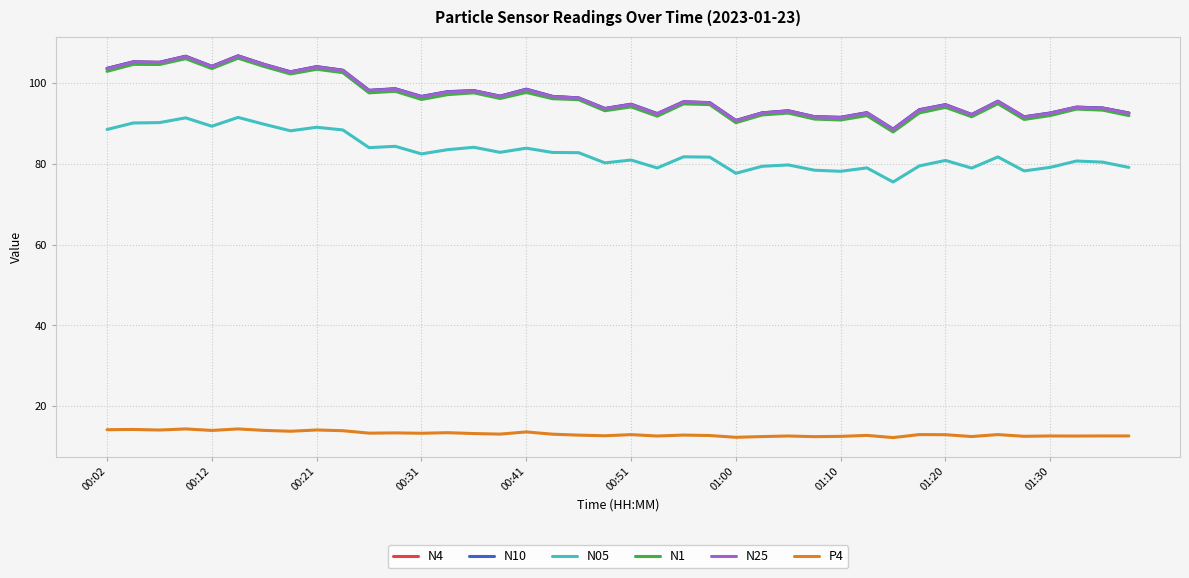

True or false: P4 and N05 cross at least once.

False